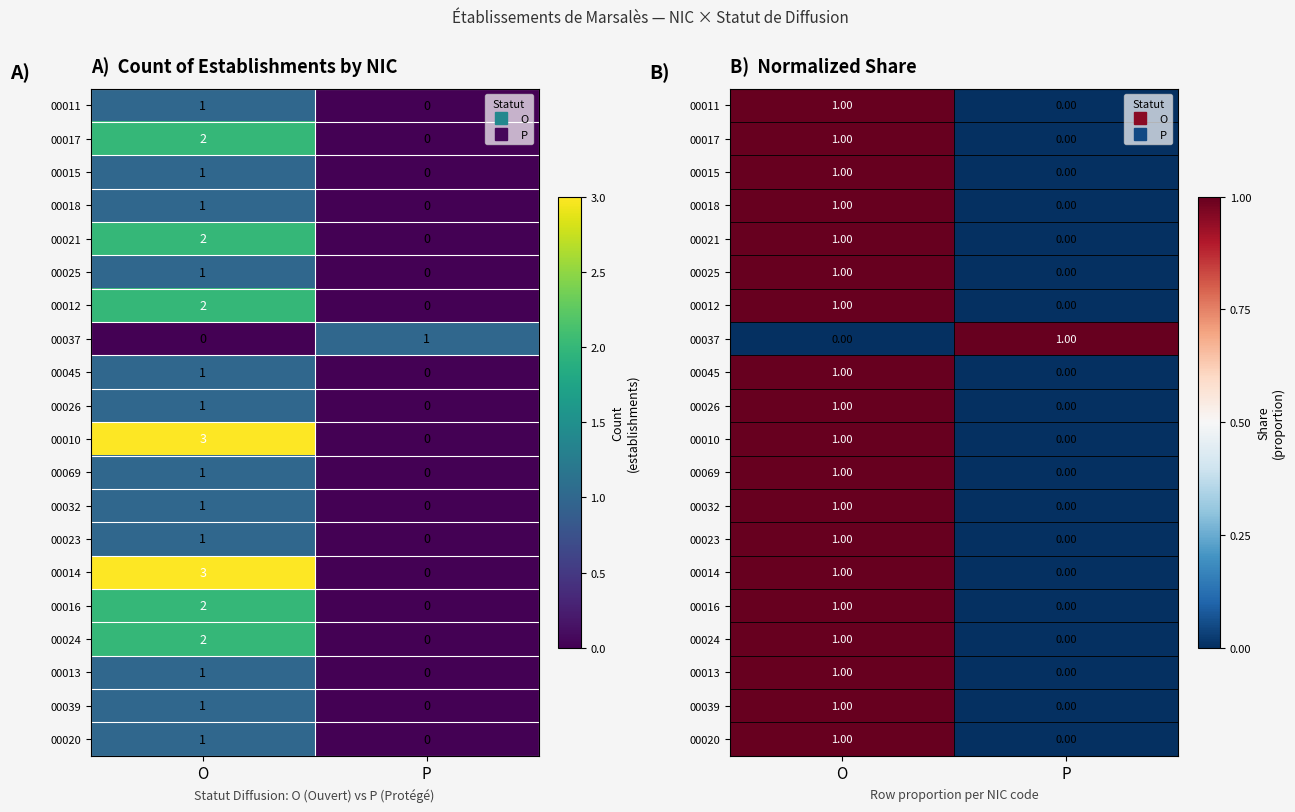

How many distinct data groups are displayed?

20